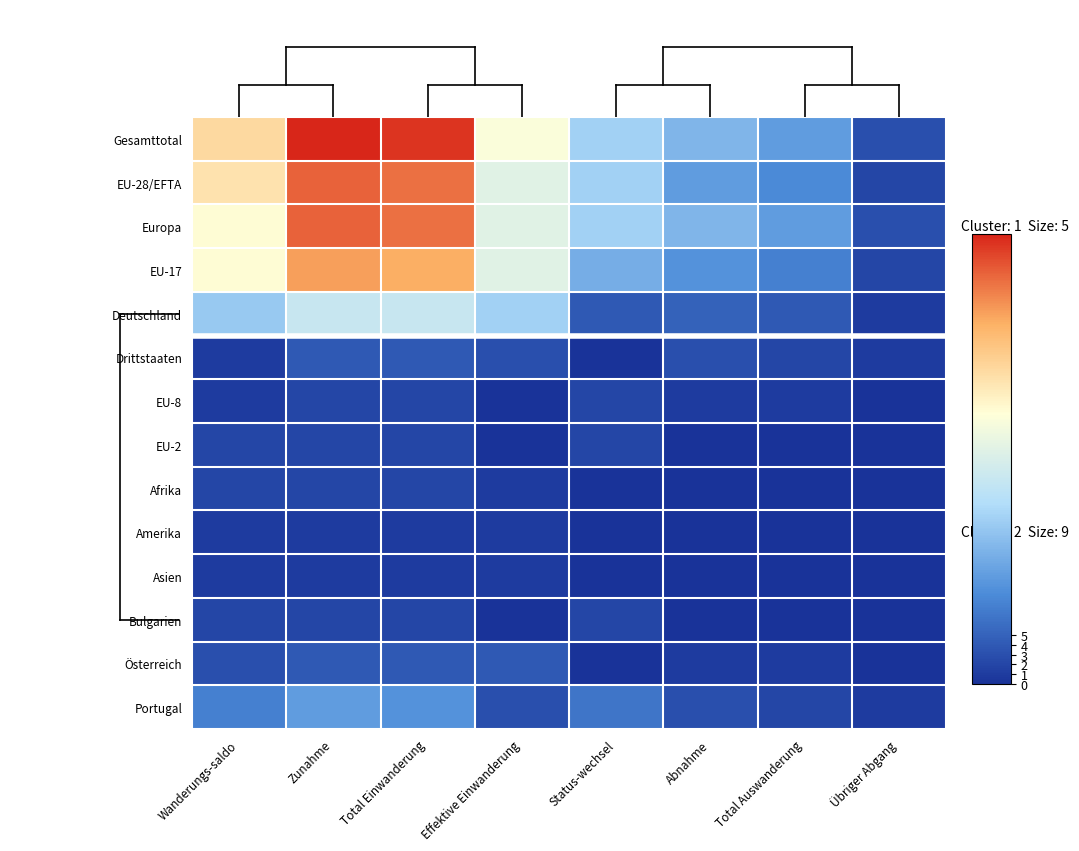

Count the number of categories in the chart.

8